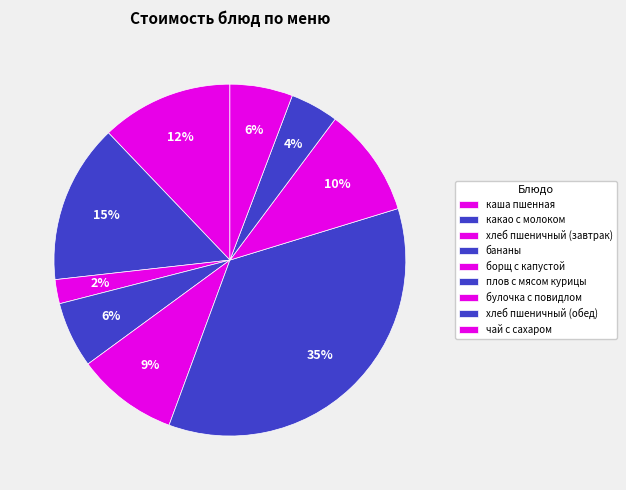

To the nearest percent, what is the difference between the largest and smallest slice percentages?

33%